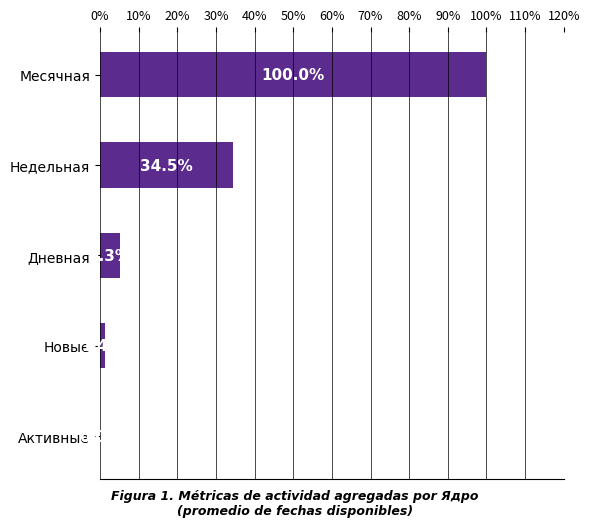

Count the number of categories in the chart.

5